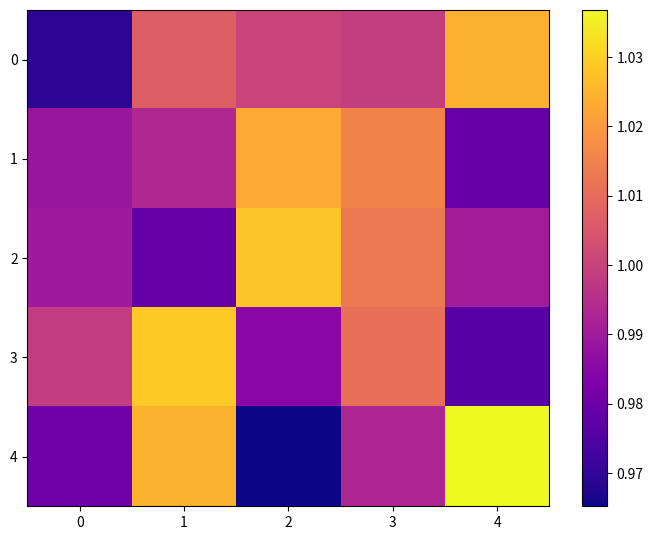

Count the number of categories in the chart.

5